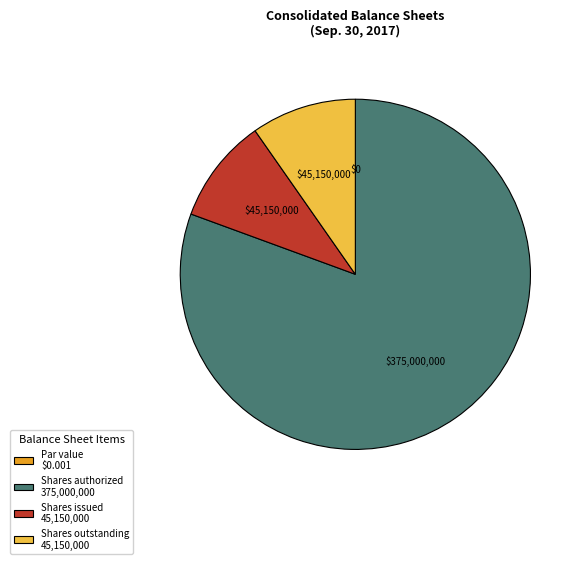

What is the ratio of the value at Shares authorized 375,000,000 to the value at Shares issued 45,150,000?

8.3